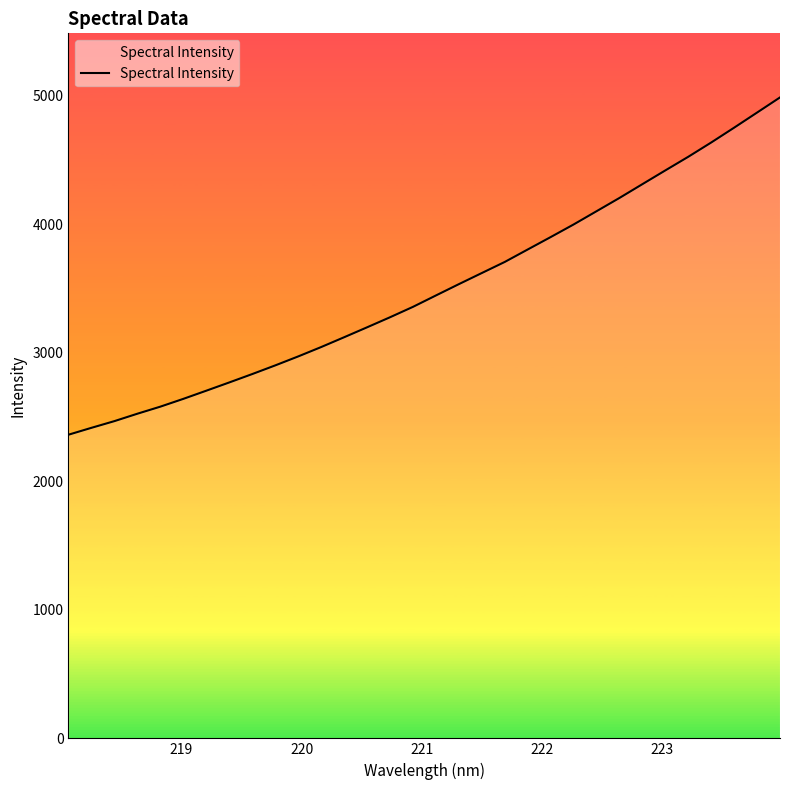

What is the maximum value shown in the chart?

4986.5